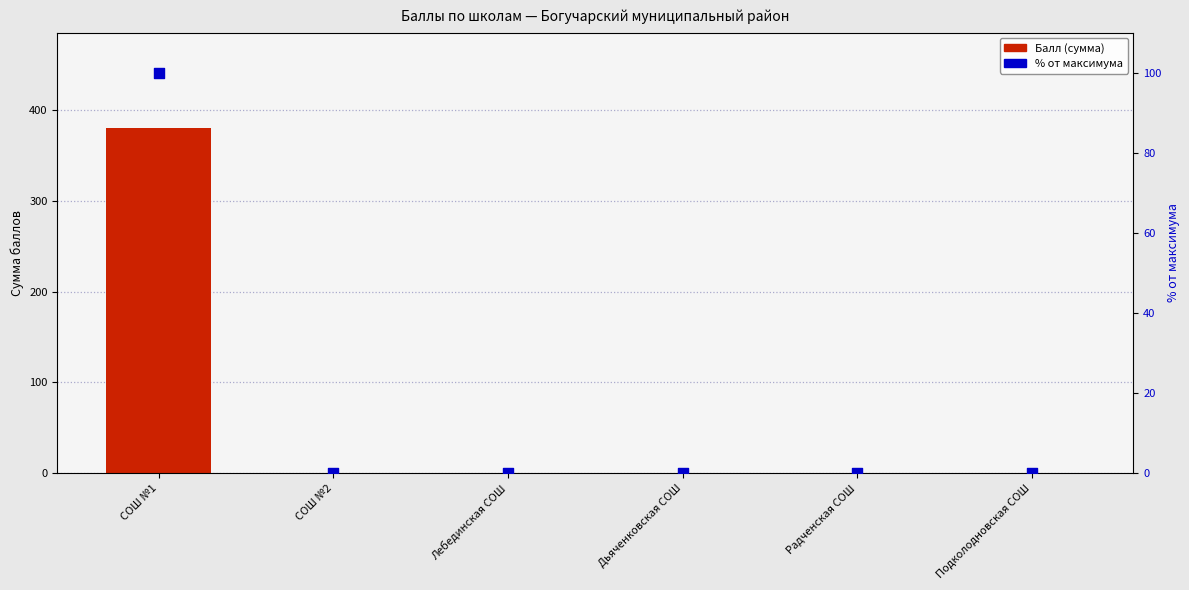

Which series has the widest spread of Y values?

Балл (сумма)